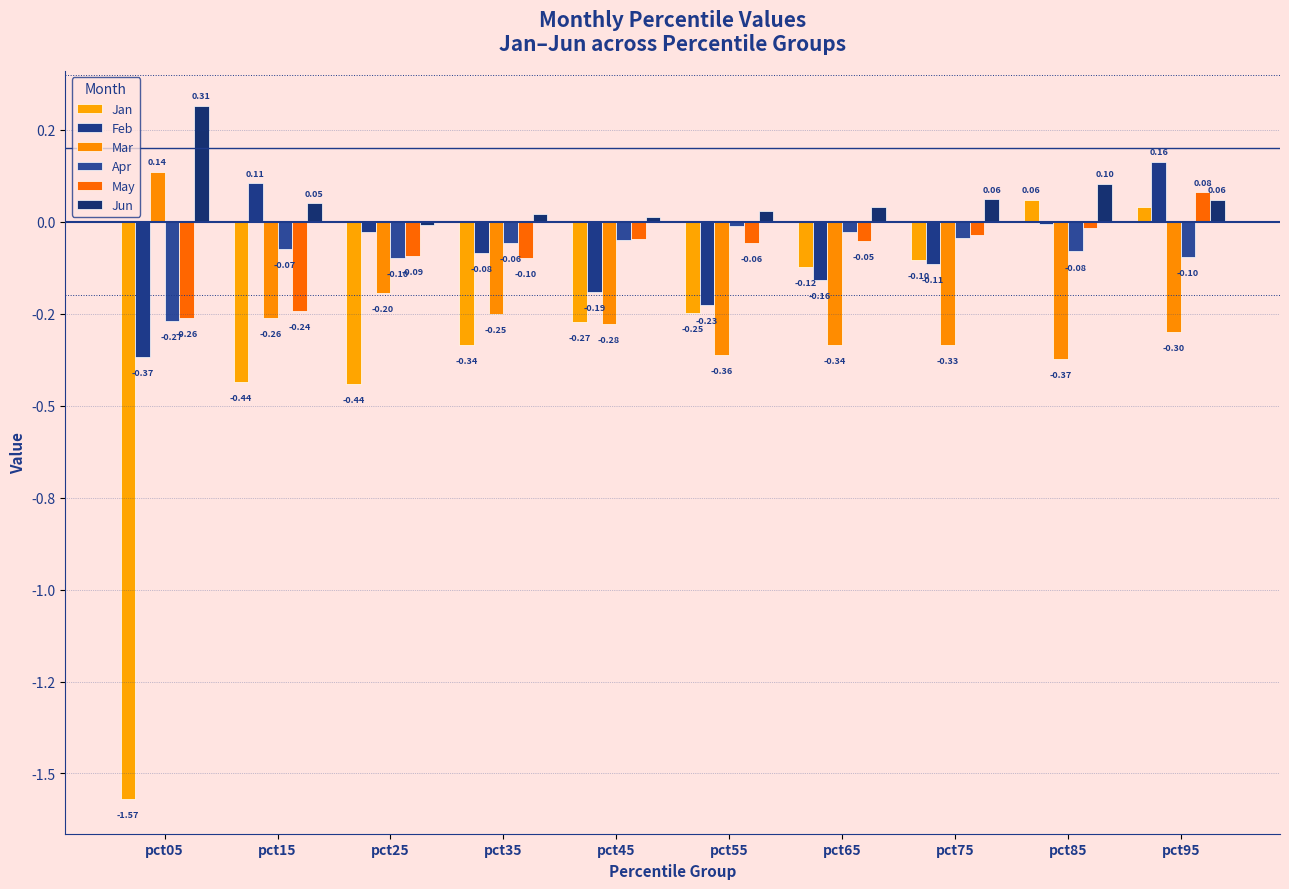

Does the chart contain stacked bars?

No